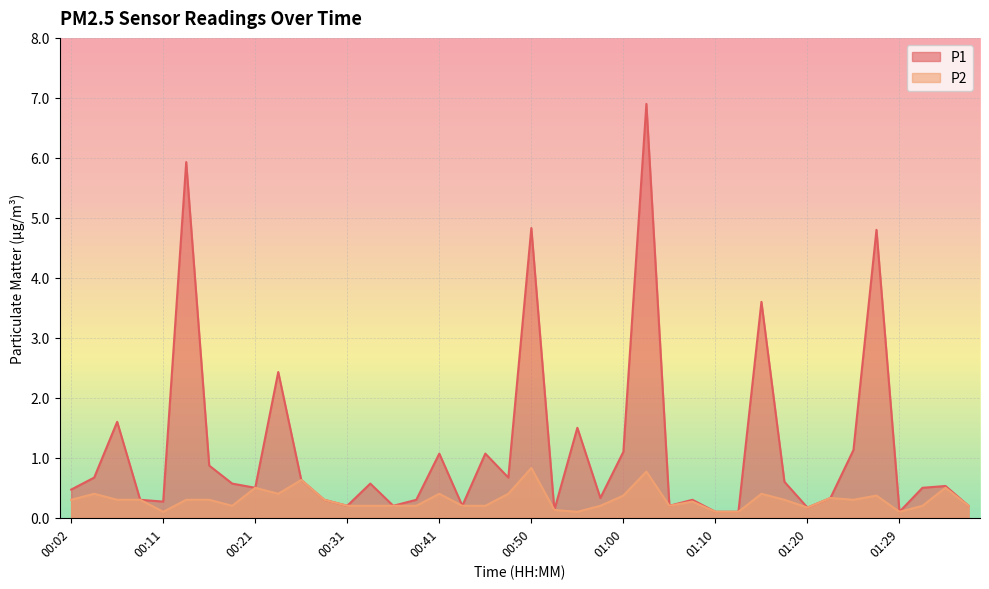

What is the total value across all series at 01:00?

1.5